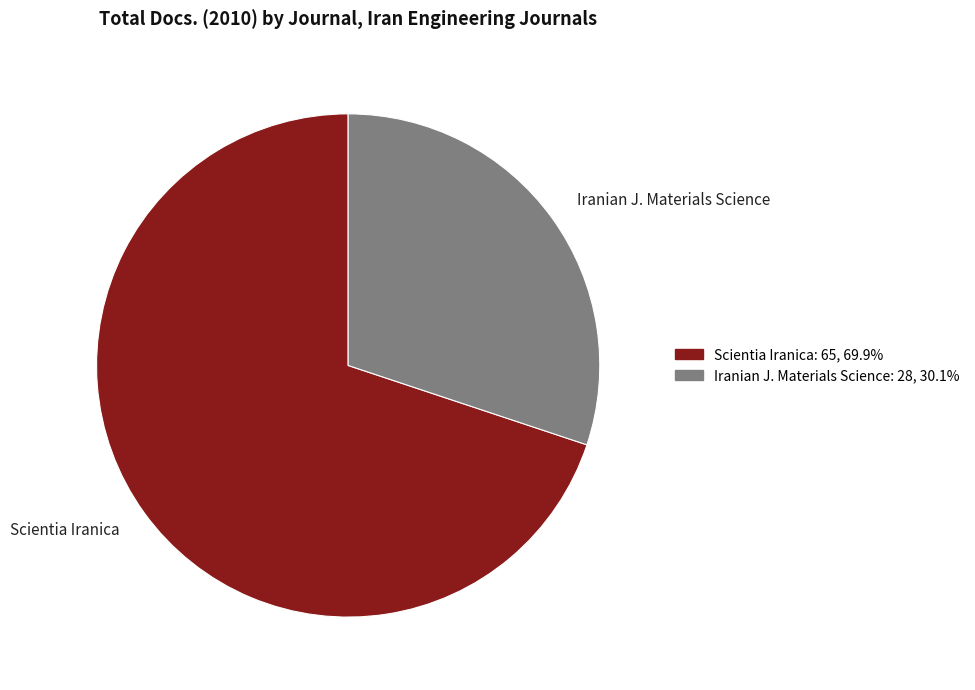

How many segments does this pie chart have?

2